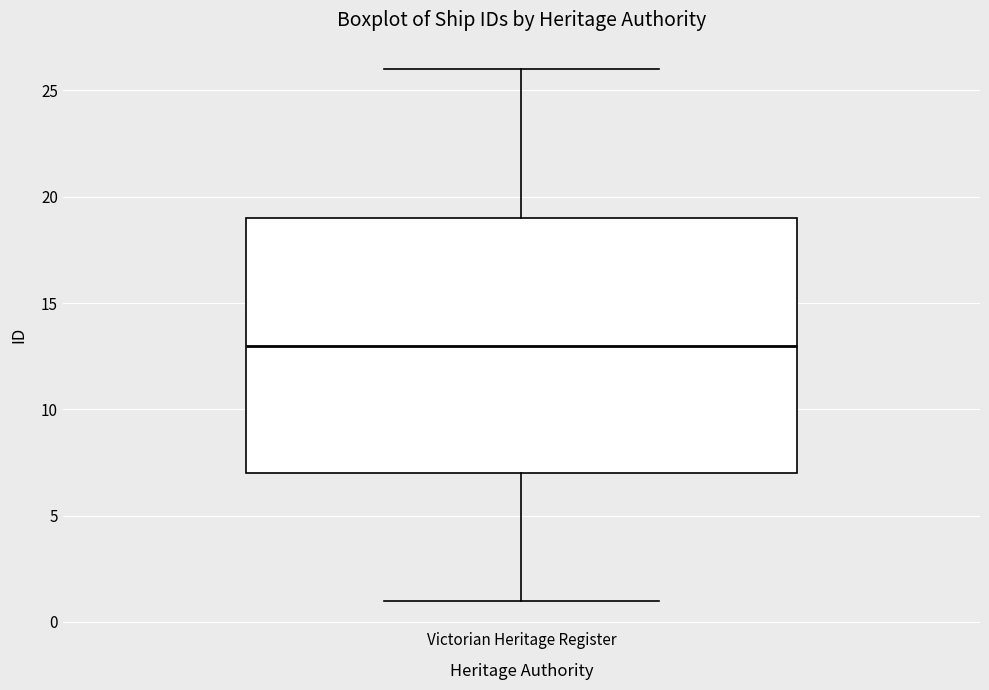

Where does the upper whisker of the box for Victorian Heritage Register end on the y-axis? The values are not printed on the chart, so give them approximately, as read against the axis.

26